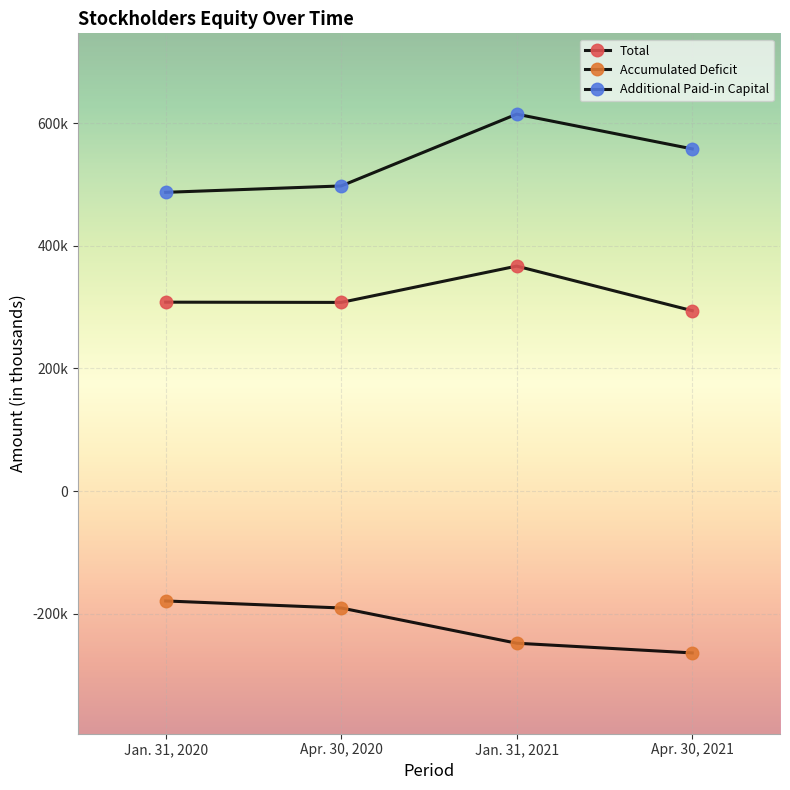

Is this an area chart (filled region under the line)?

No